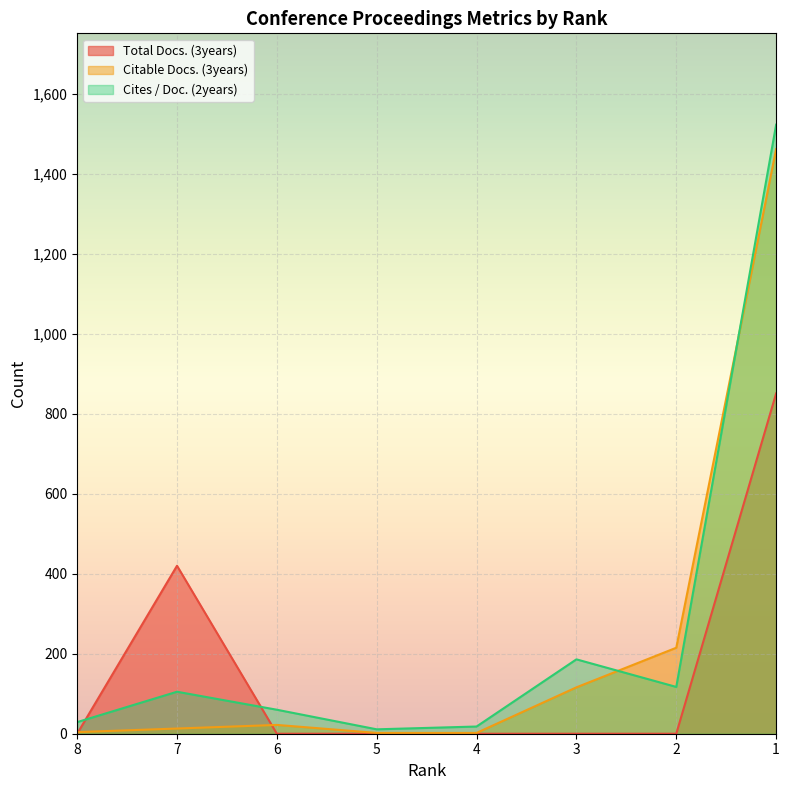

Reading left to right, extract all data points from this chart.

Total Docs. (3years): 0	420	0	0	0	0	0	851
Citable Docs. (3years): 4	13	22	2	2	116	215	1462
Cites / Doc. (2years): 29	105	60	11	18	186	117	1523